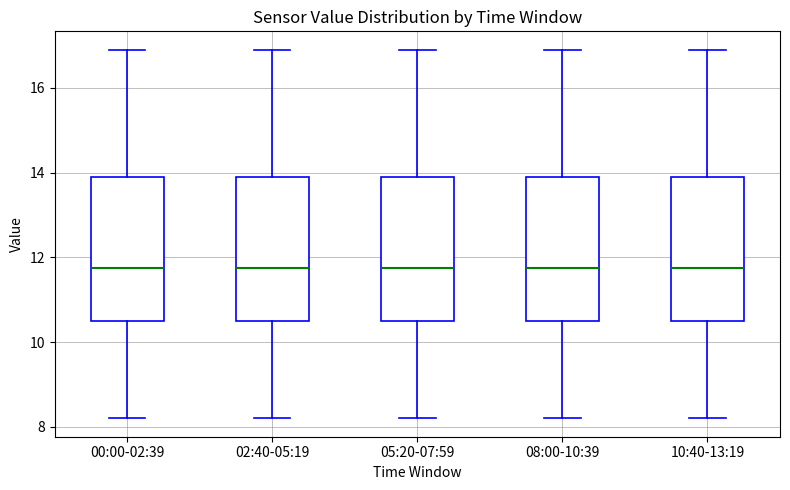

Reading left to right, transcribe this box plot: for each box, give where its median line is, the range the box spans, and where its two whiskers end, as read against the y-axis. The values are not printed on the chart, so give them approximately, as read against the axis.

00:00-02:39: median 11.8, box 10.6 to 14.0, whiskers 8.2 to 17.0
02:40-05:19: median 11.8, box 10.6 to 14.0, whiskers 8.2 to 17.0
05:20-07:59: median 11.8, box 10.6 to 14.0, whiskers 8.2 to 17.0
08:00-10:39: median 11.8, box 10.6 to 14.0, whiskers 8.2 to 17.0
10:40-13:19: median 11.8, box 10.6 to 14.0, whiskers 8.2 to 17.0